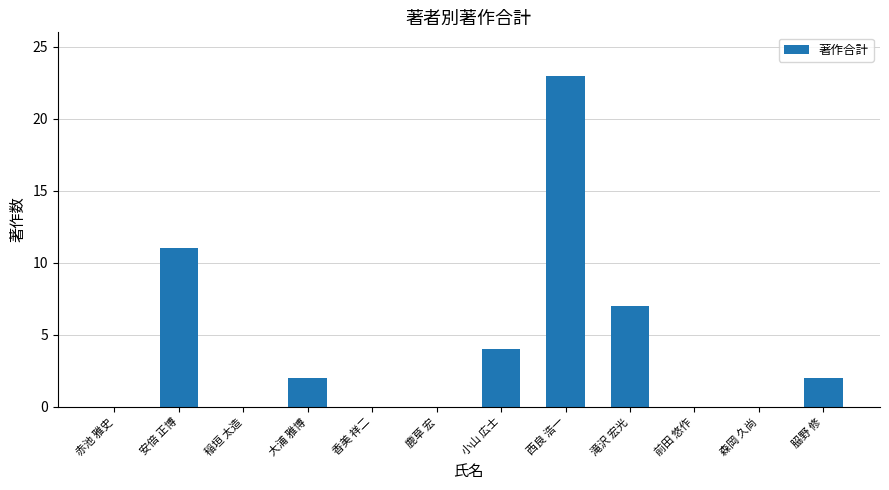

Which category has the highest value across all series?

西良 浩一